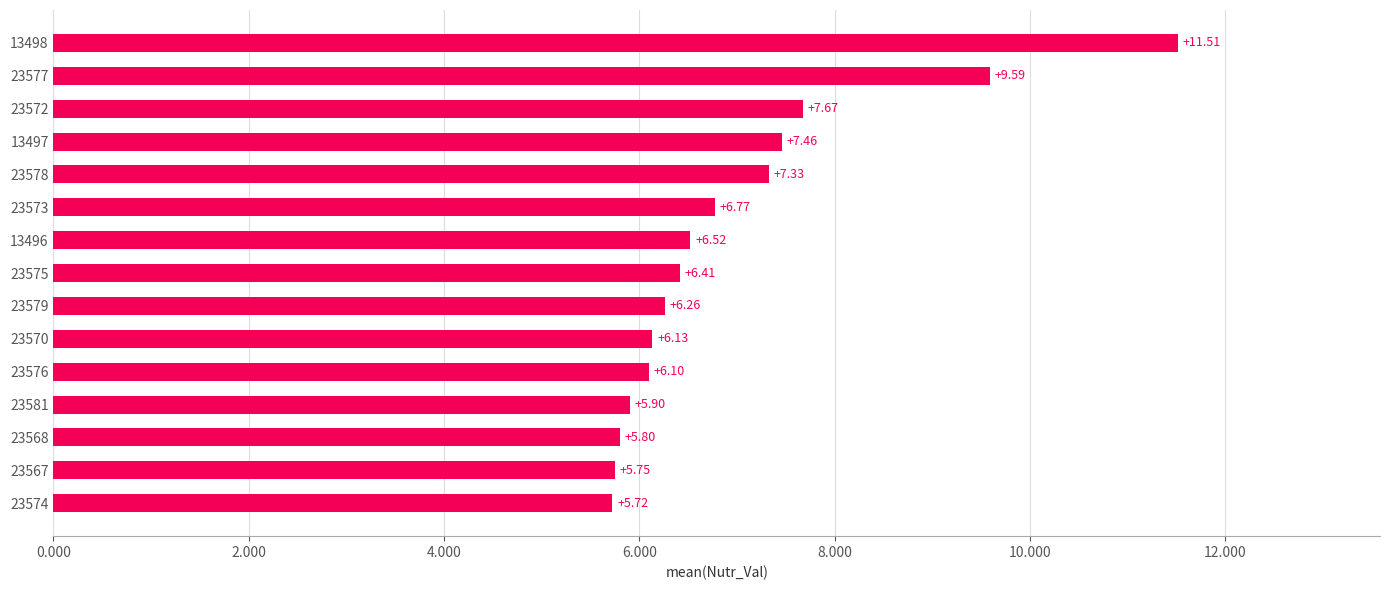

Are the bars grouped side by side (vs. stacked)?

No